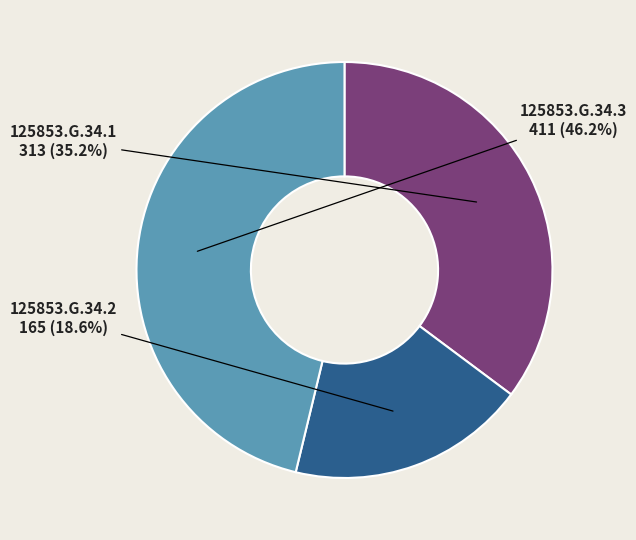

Is there a majority slice in this chart?

No